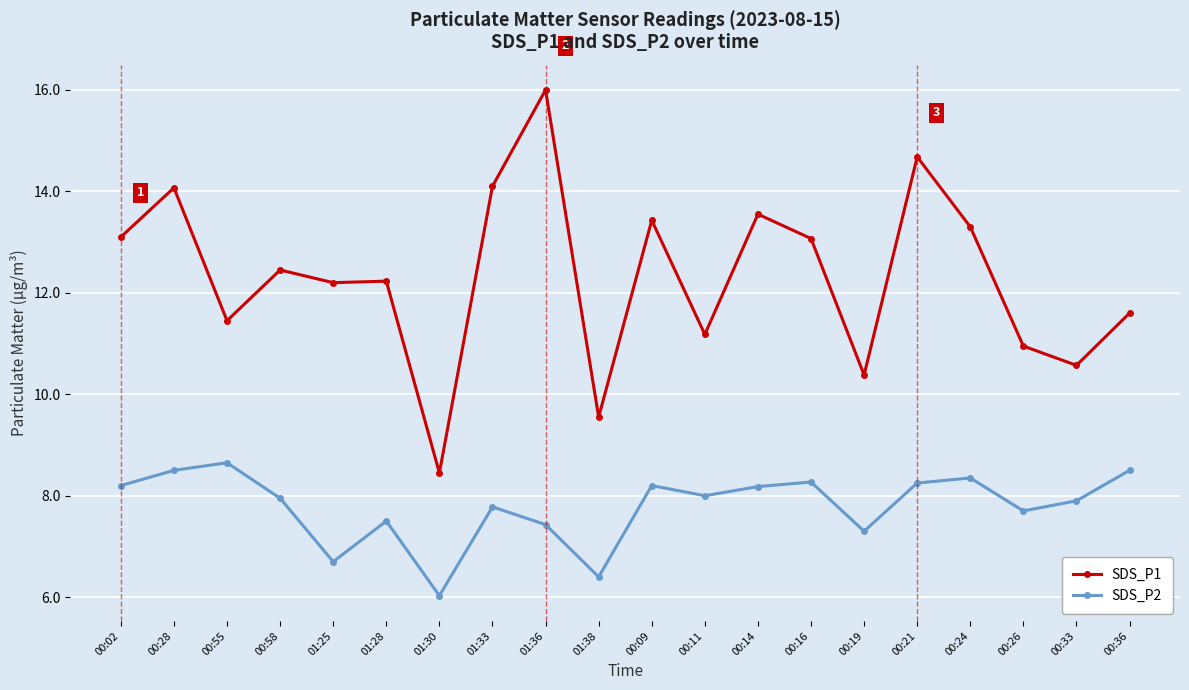

Which series has the widest spread of values?

SDS_P1